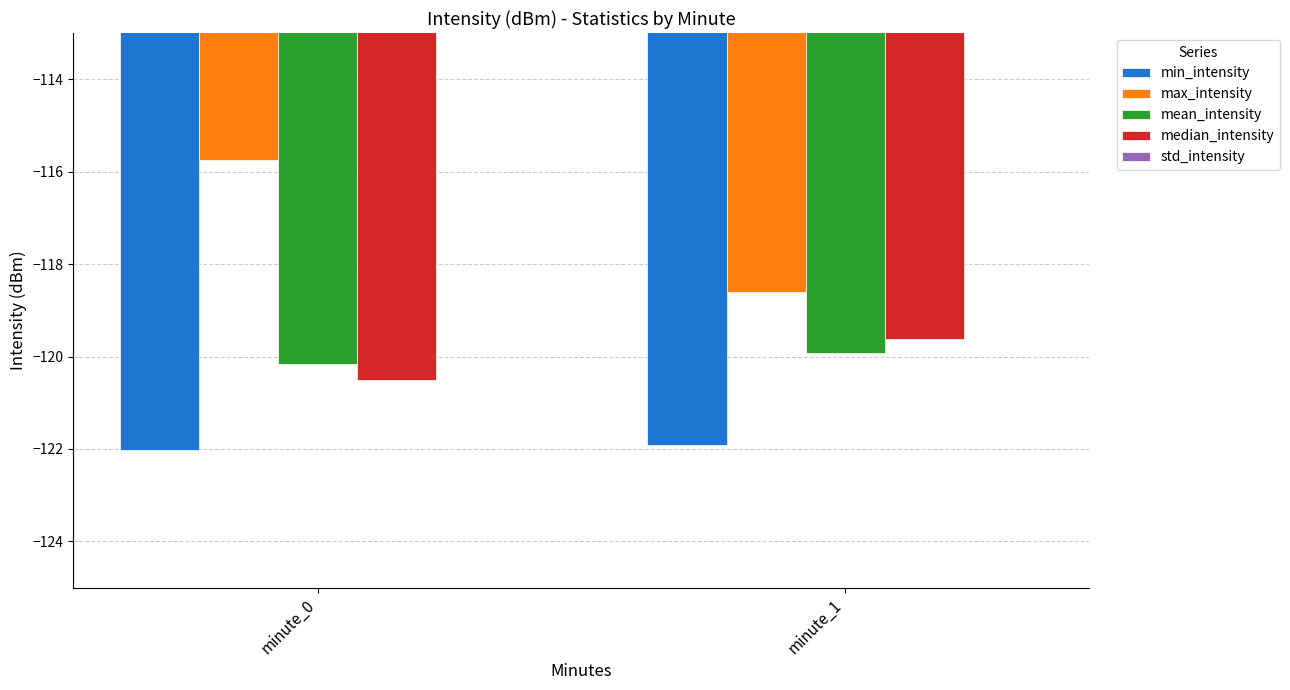

At minute_1, list the series in order from smallest to largest.

min_intensity, mean_intensity, median_intensity, max_intensity, std_intensity